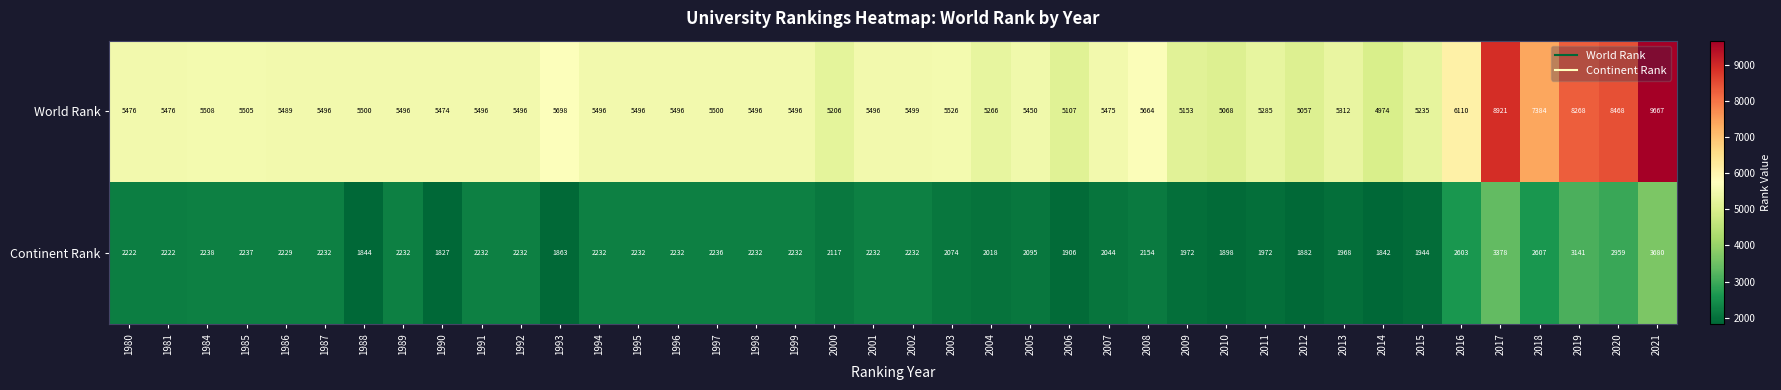

How many series are shown in this chart?

2